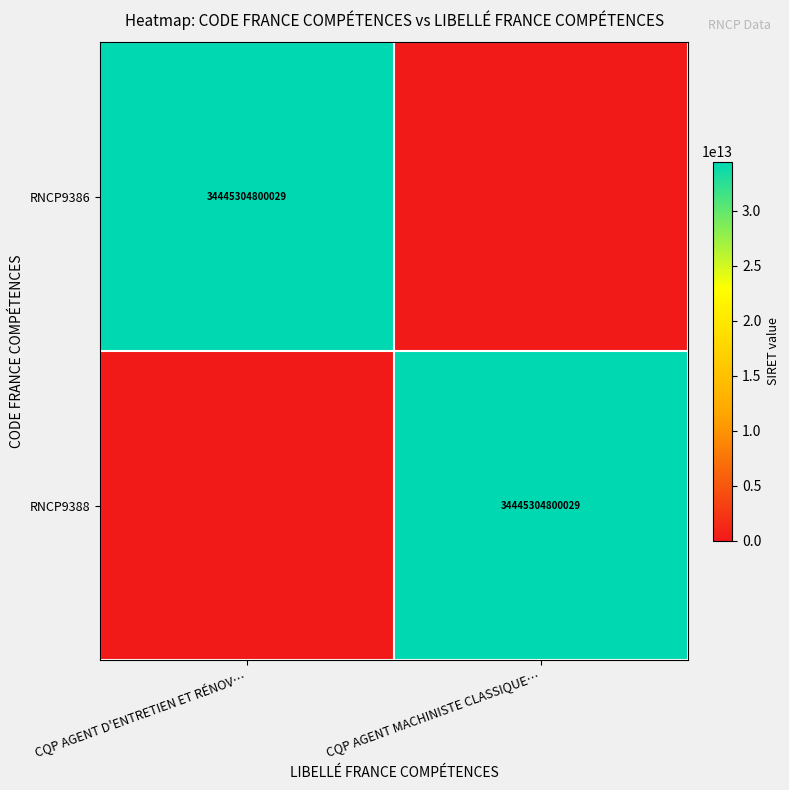

The RNCP9388 series shows 34445304800029 at CQP AGENT MACHINISTE CLASSIQUE…. True or false?

True